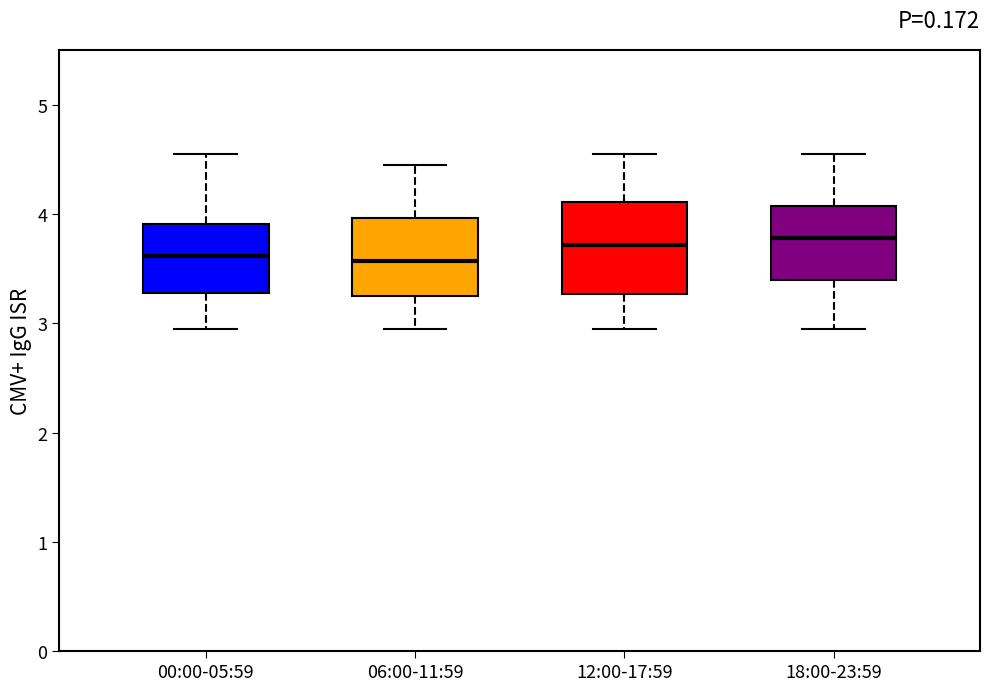

Reading left to right, read every box against the y-axis: the position of its median line, the range the box covers, and the ends of its whiskers. The values are not printed on the chart, so give them approximately, as read against the axis.

00:00-05:59: median 3.6, box 3.3 to 3.9, whiskers 3.0 to 4.6
06:00-11:59: median 3.6, box 3.3 to 4.0, whiskers 3.0 to 4.5
12:00-17:59: median 3.7, box 3.3 to 4.1, whiskers 3.0 to 4.6
18:00-23:59: median 3.8, box 3.4 to 4.1, whiskers 3.0 to 4.6